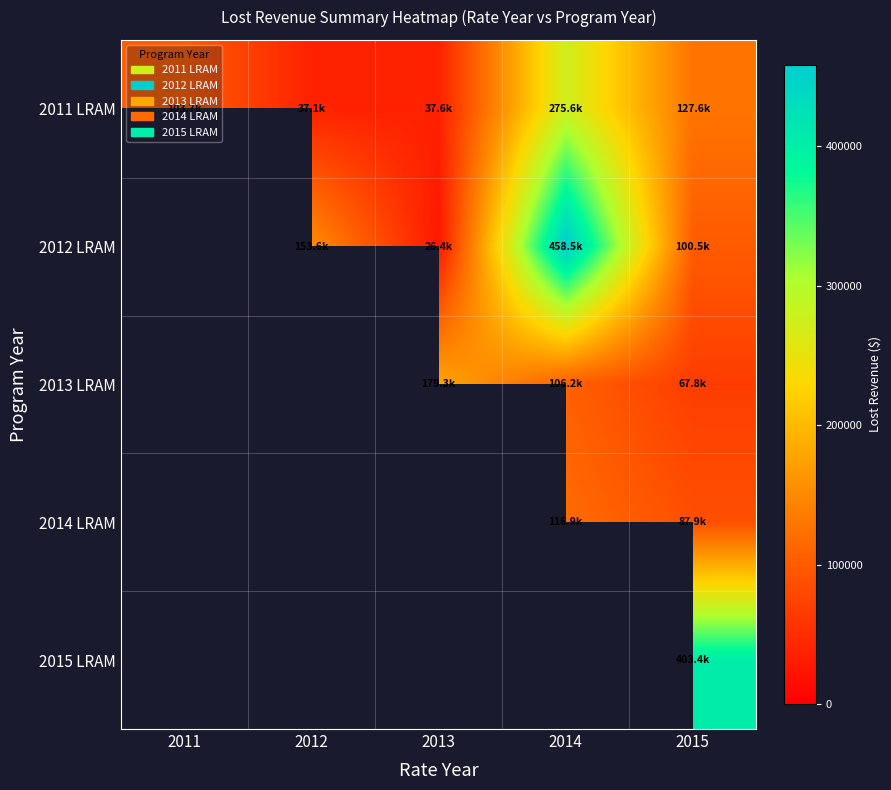

What is the maximum value shown in the chart?

458469.3